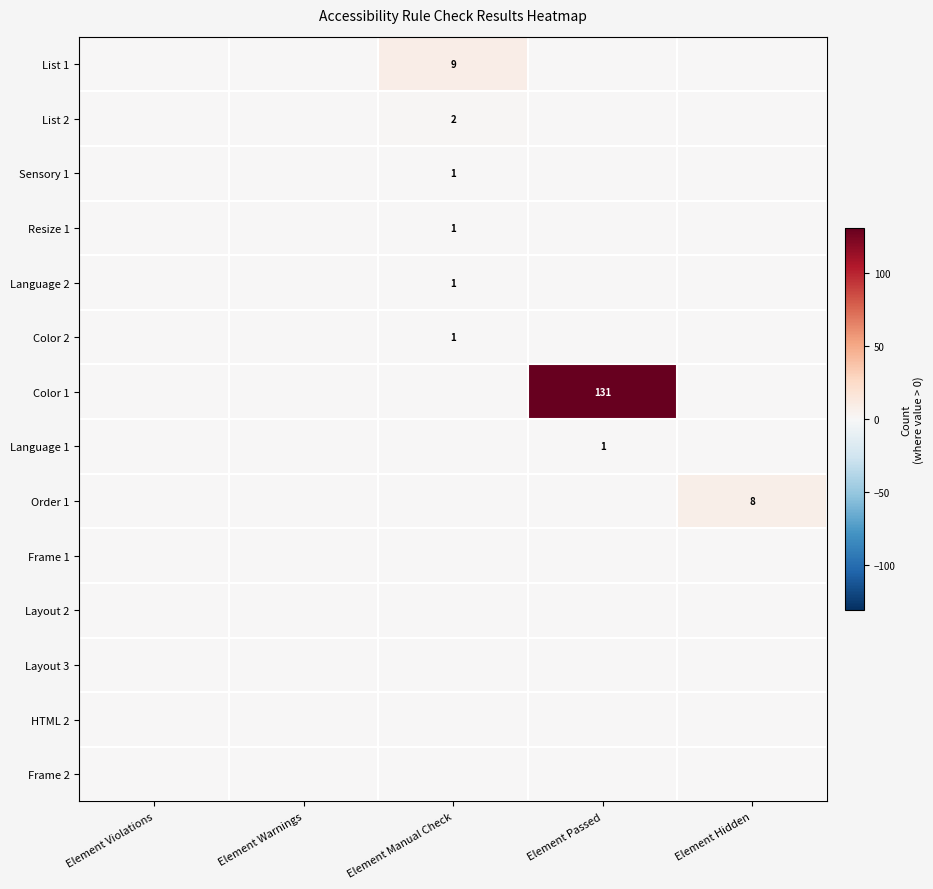

Rank the series at Element Hidden from highest to lowest value.

Order 1, List 1, List 2, Sensory 1, Resize 1, Language 2, Color 2, Color 1, Language 1, Frame 1, Layout 2, Layout 3, HTML 2, Frame 2